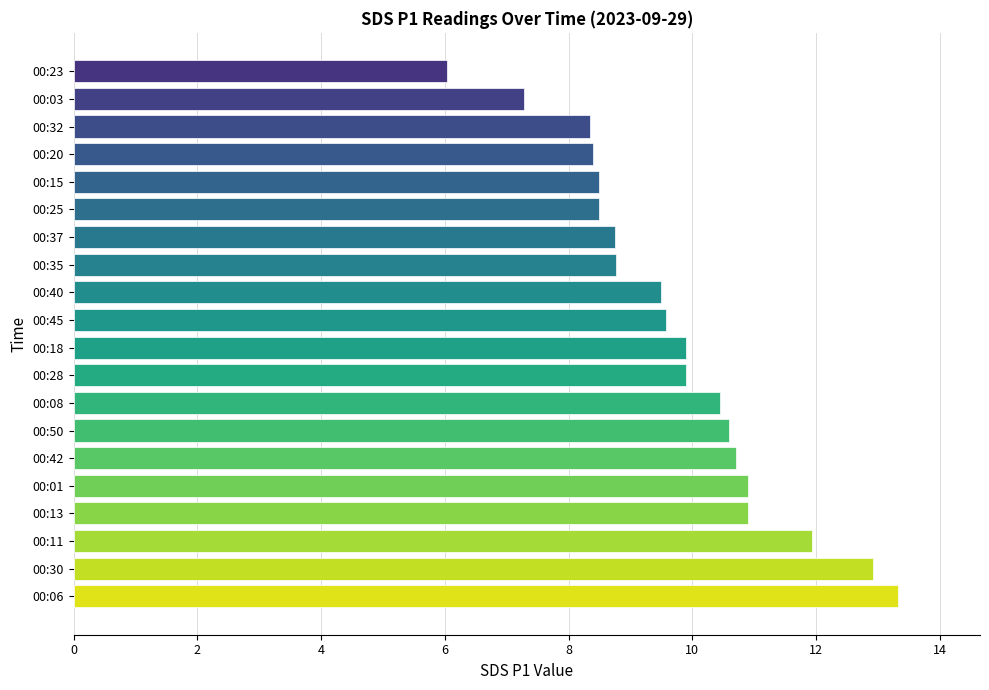

The value at 00:45 is 16.1. True or false?

False